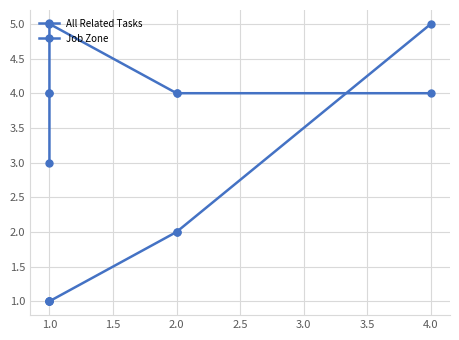

What is the label of the 4th point from the right?

1.0